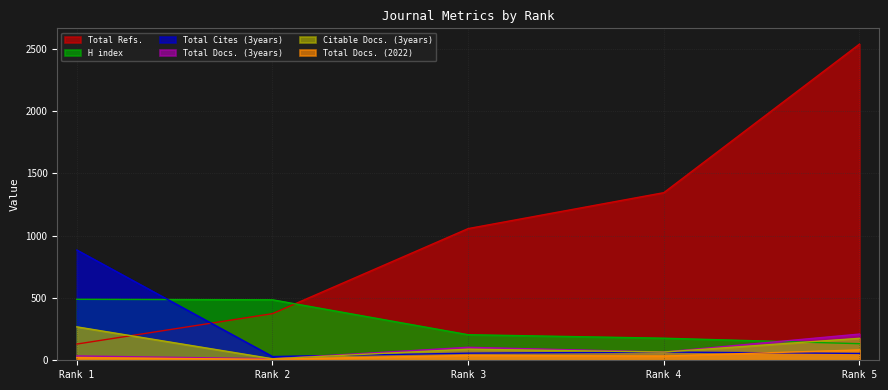

Which label corresponds to the largest value in the chart?

Rank 5